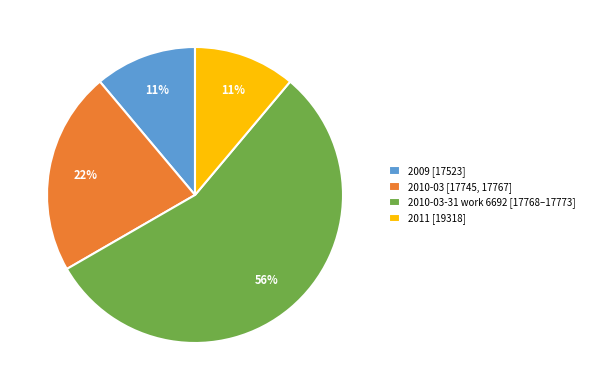

Count the number of slices in the pie.

4